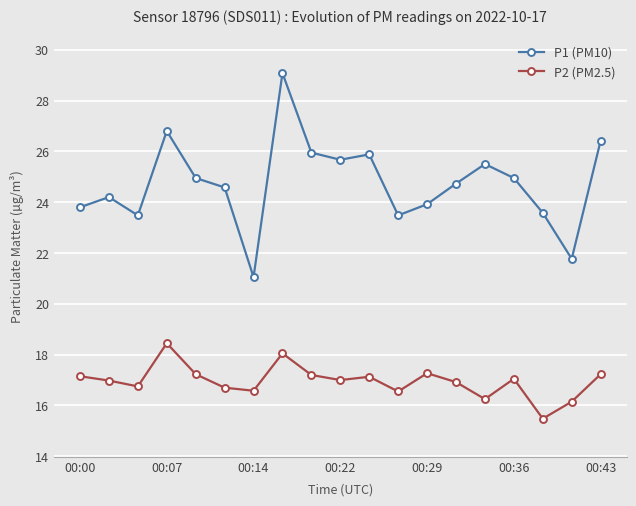

What is the maximum value for P1 (PM10)?

29.1